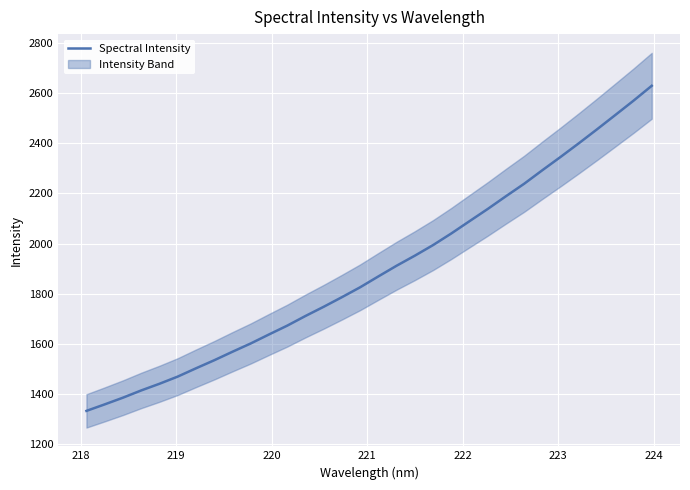

What is the minimum value for Spectral Intensity?

1332.0